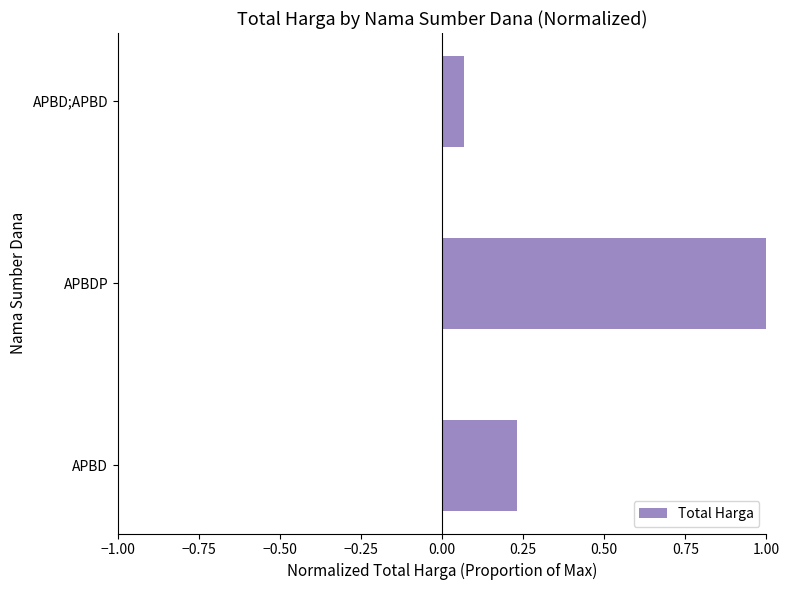

List the labels in order of value, largest first.

APBDP, APBD, APBD;APBD